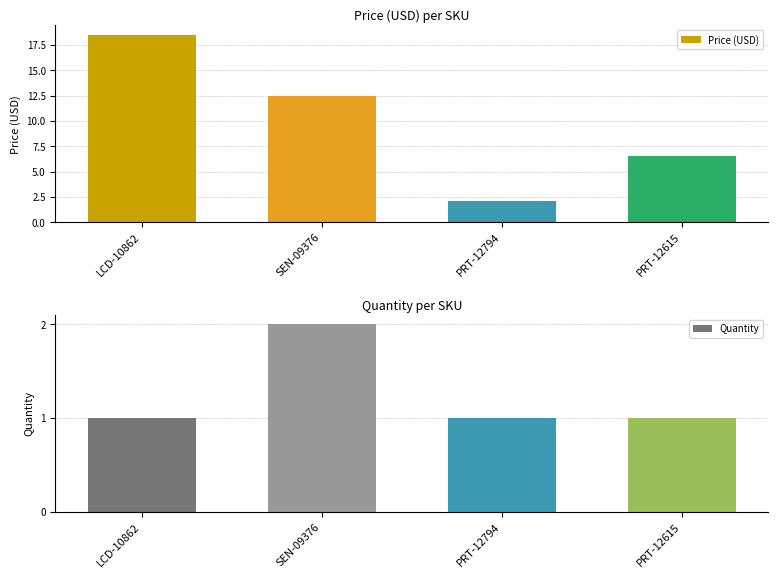

List the series in order of their peak value, lowest first.

Quantity, Price (USD)